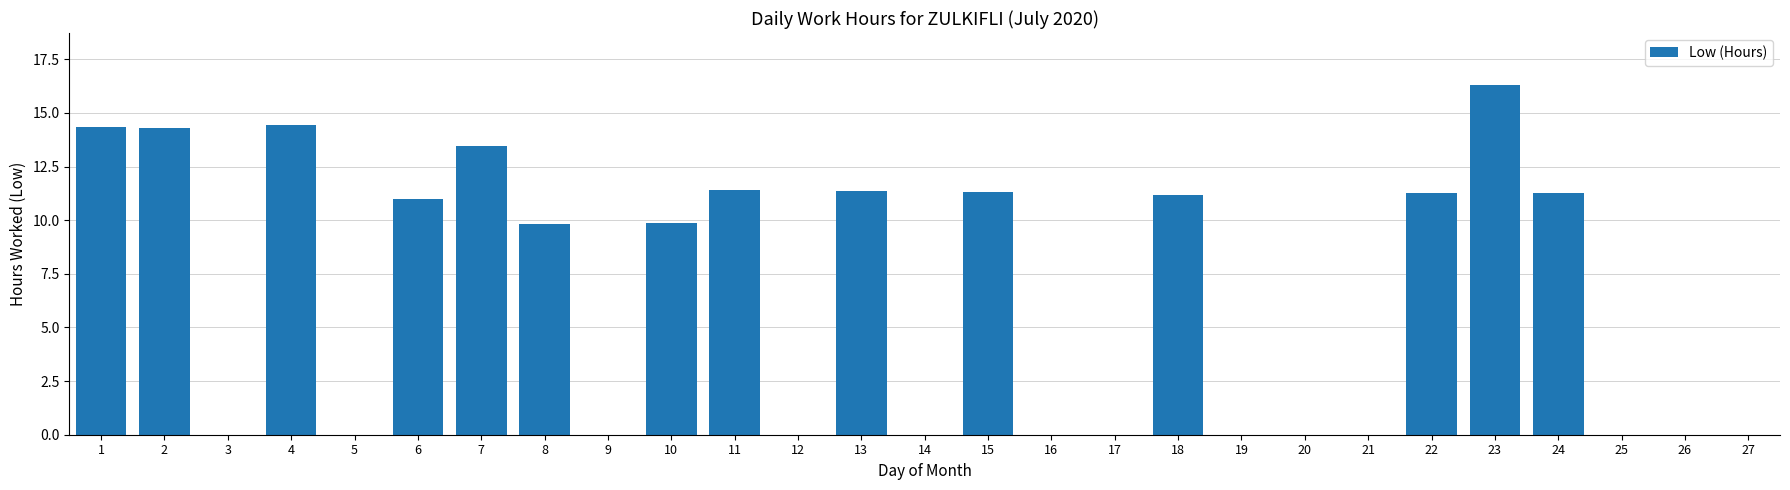

What is the greatest value displayed?

16.3